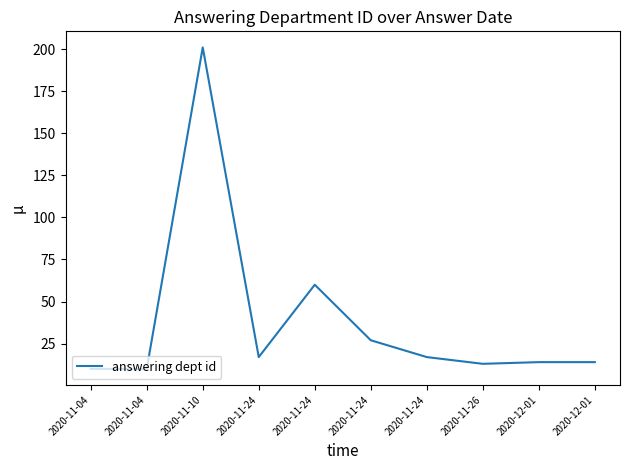

Count the number of categories in the chart.

10